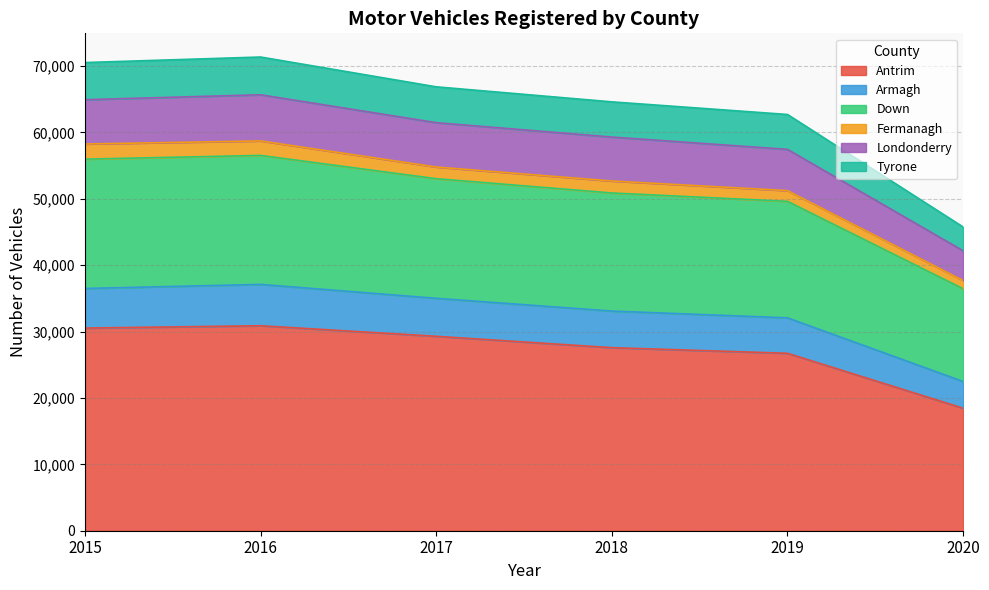

The value of Antrim at 2017 is 50167. True or false?

False